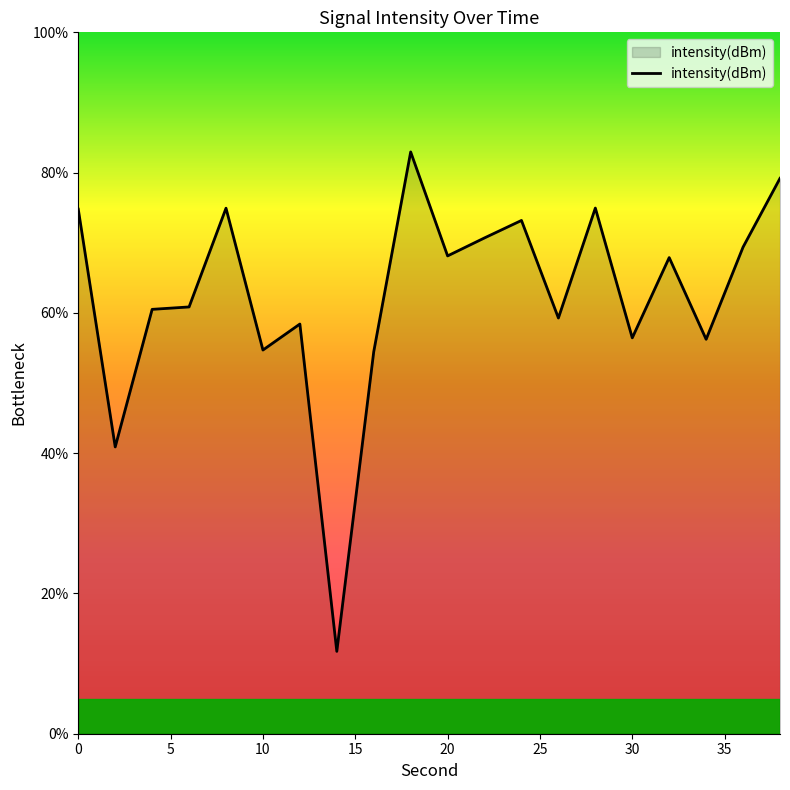

What is the difference between the maximum and minimum values?

71.2